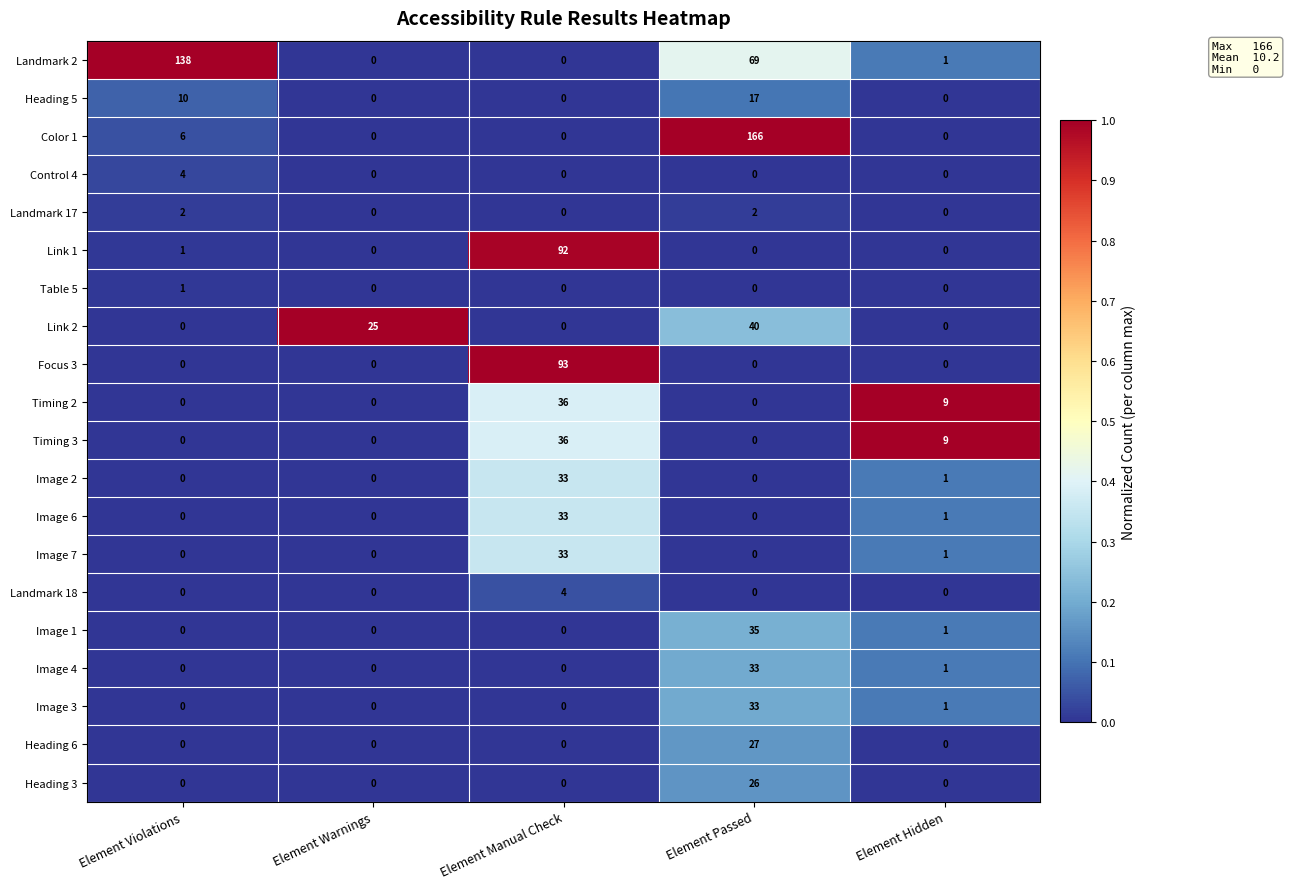

Count the Timing 2 values in the range 0 to 9.

4